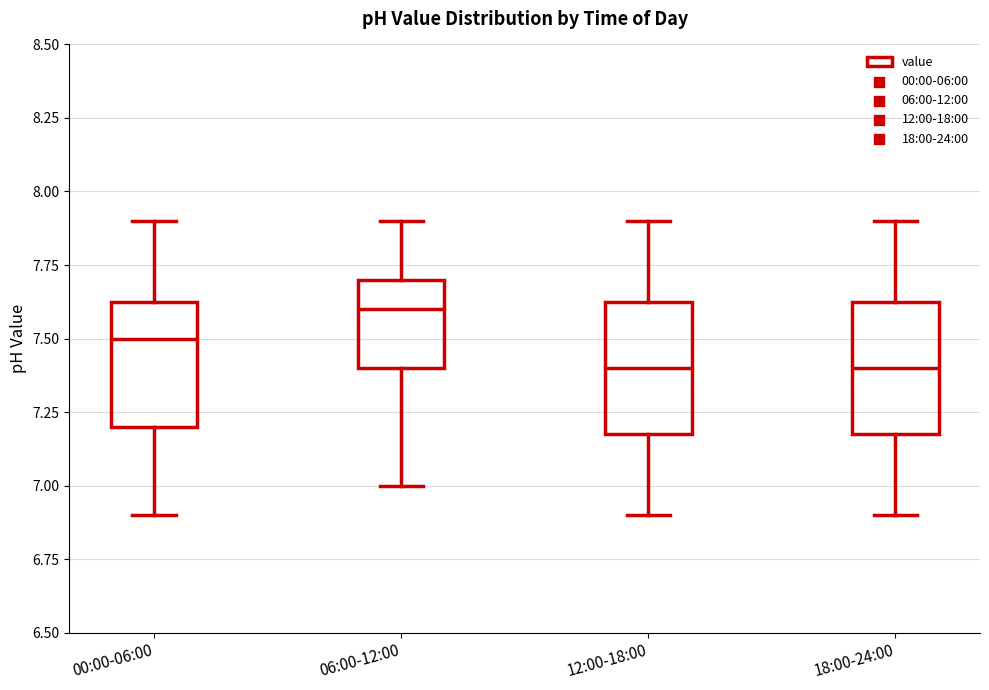

Reading left to right, transcribe this box plot: for each box, give where its median line is, the range the box spans, and where its two whiskers end, as read against the y-axis. The values are not printed on the chart, so give them approximately, as read against the axis.

00:00-06:00: median 7.50, box 7.20 to 7.65, whiskers 6.90 to 7.90
06:00-12:00: median 7.60, box 7.40 to 7.70, whiskers 7.00 to 7.90
12:00-18:00: median 7.40, box 7.20 to 7.65, whiskers 6.90 to 7.90
18:00-24:00: median 7.40, box 7.20 to 7.65, whiskers 6.90 to 7.90